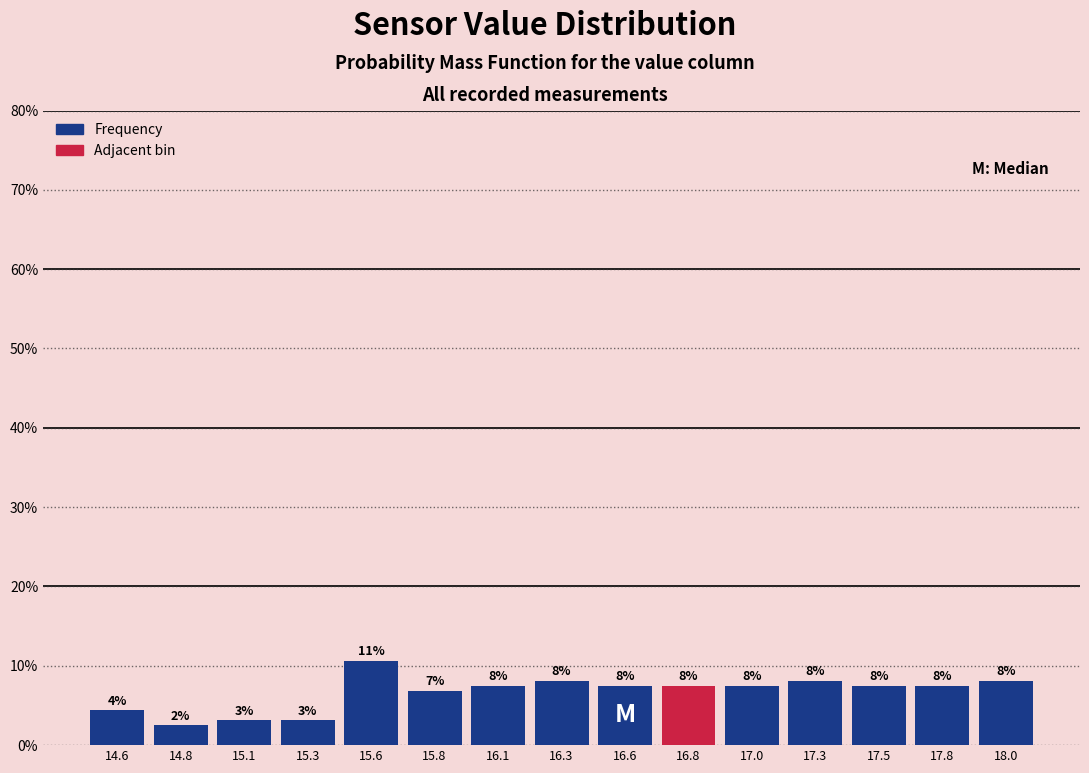

How many bars are there in total?

15